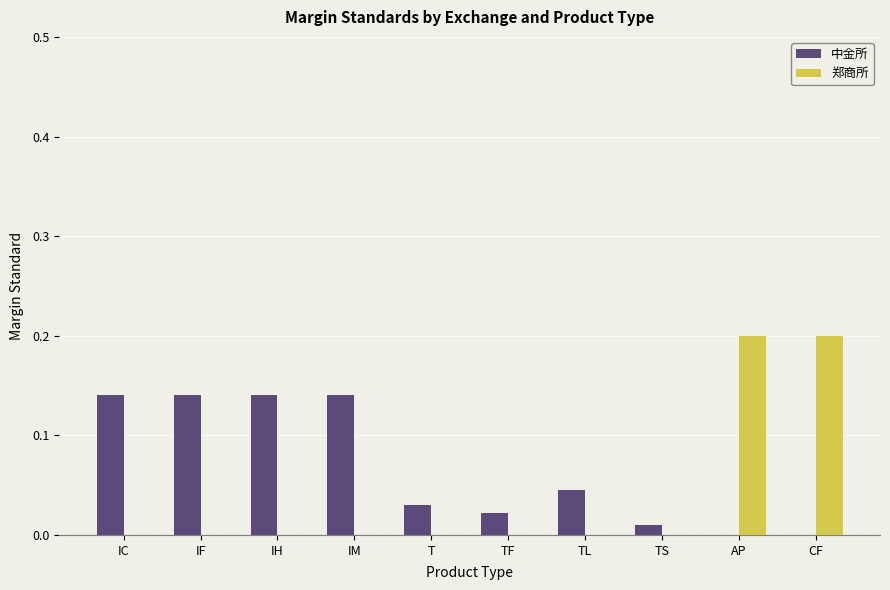

Between IM and T, which series saw the biggest shift?

中金所